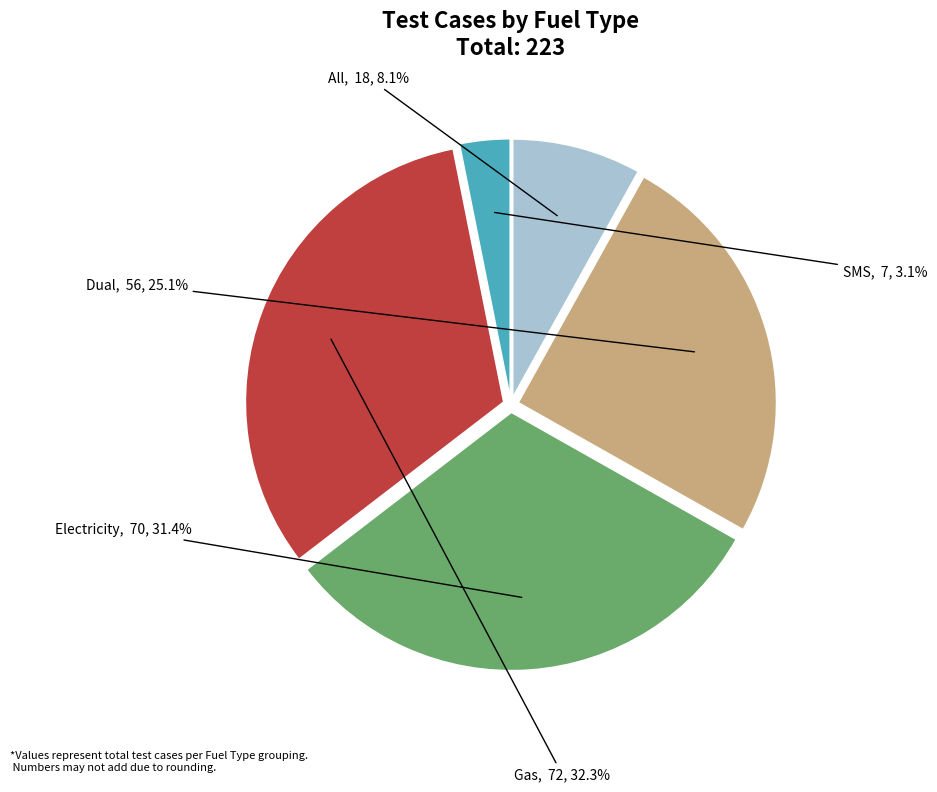

How many segments does this pie chart have?

5